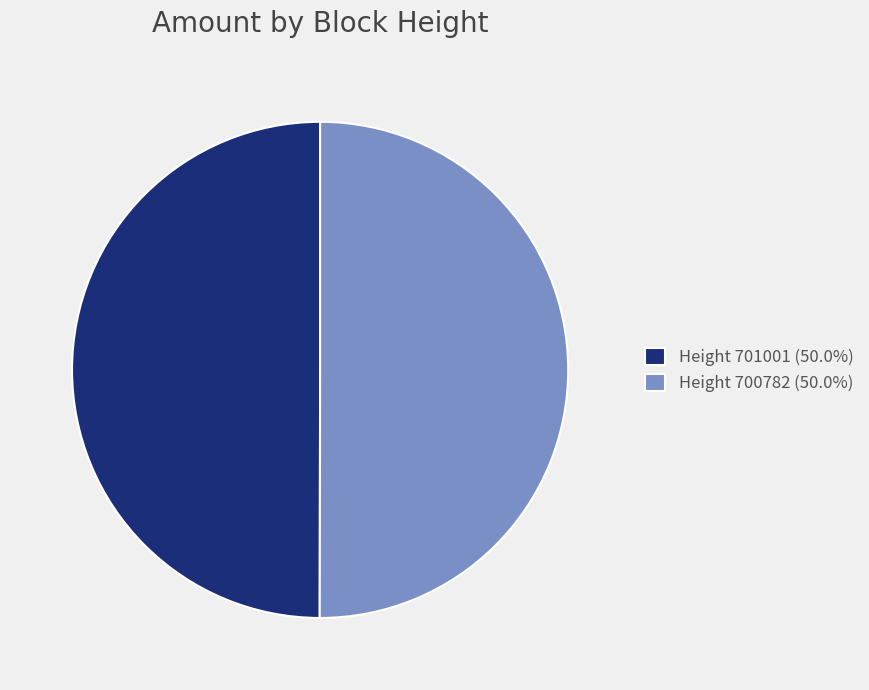

What is the ratio of the value at Height 701001 (50.0%) to the value at Height 700782 (50.0%)?

1.0